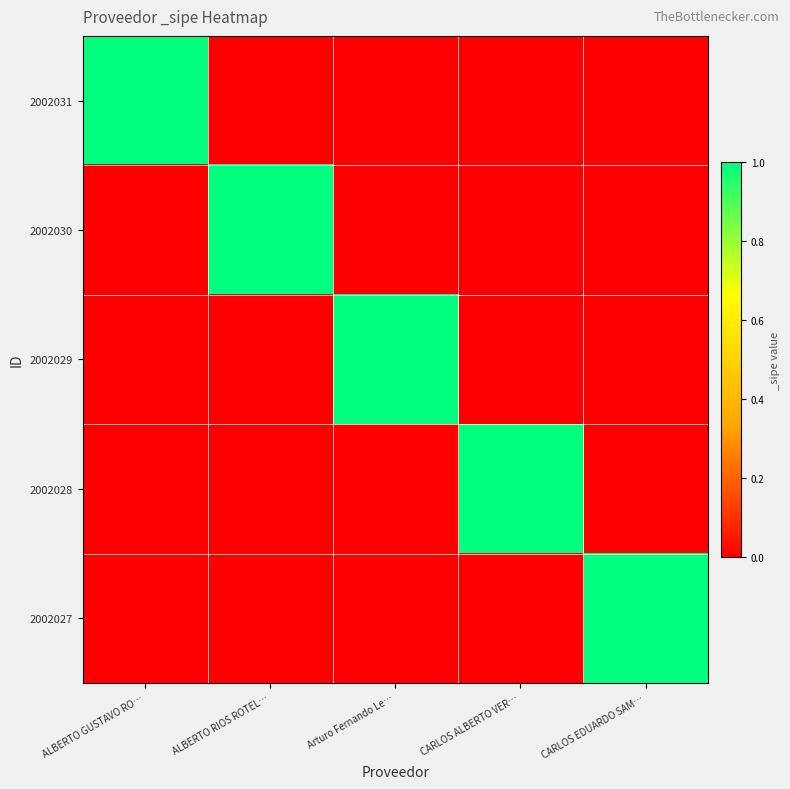

At which category is the sum across all series the highest?

ALBERTO GUSTAVO RO…